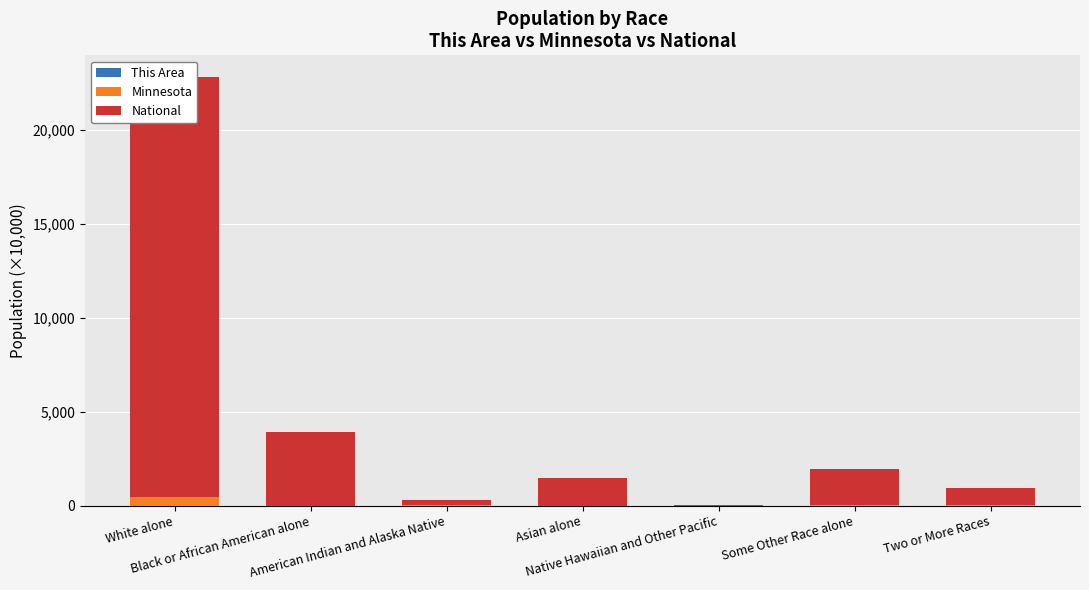

What is the label of the 6th bar from the right?

Black or African American alone